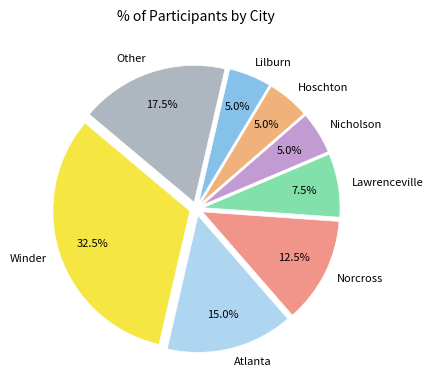

Does Norcross account for over 50% of the chart?

No